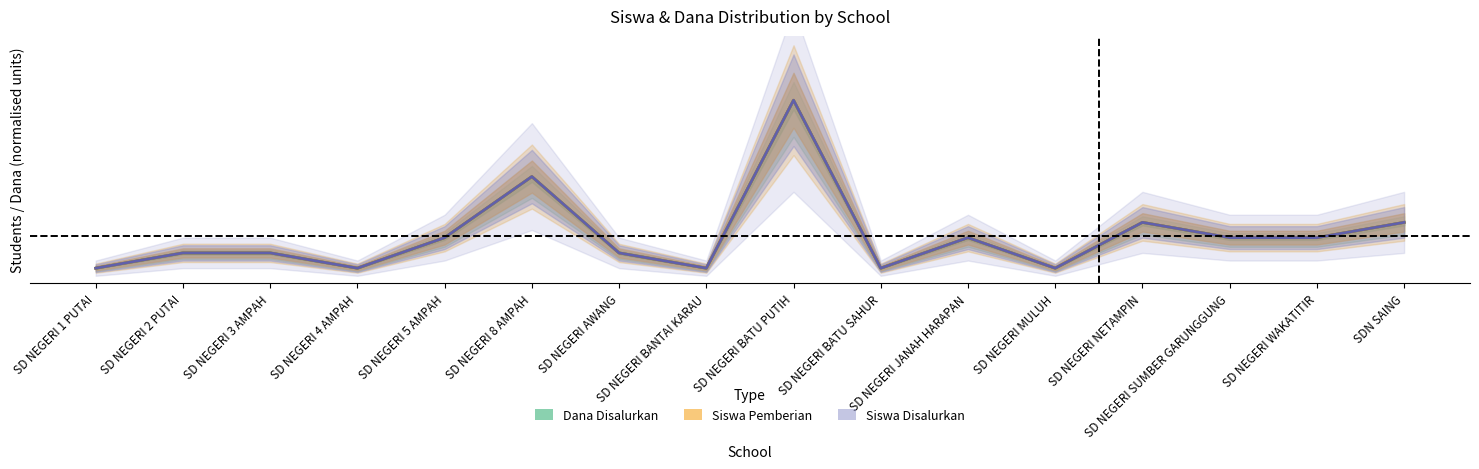

What is the label of the 8th point from the left?

SD NEGERI BANTAI KARAU